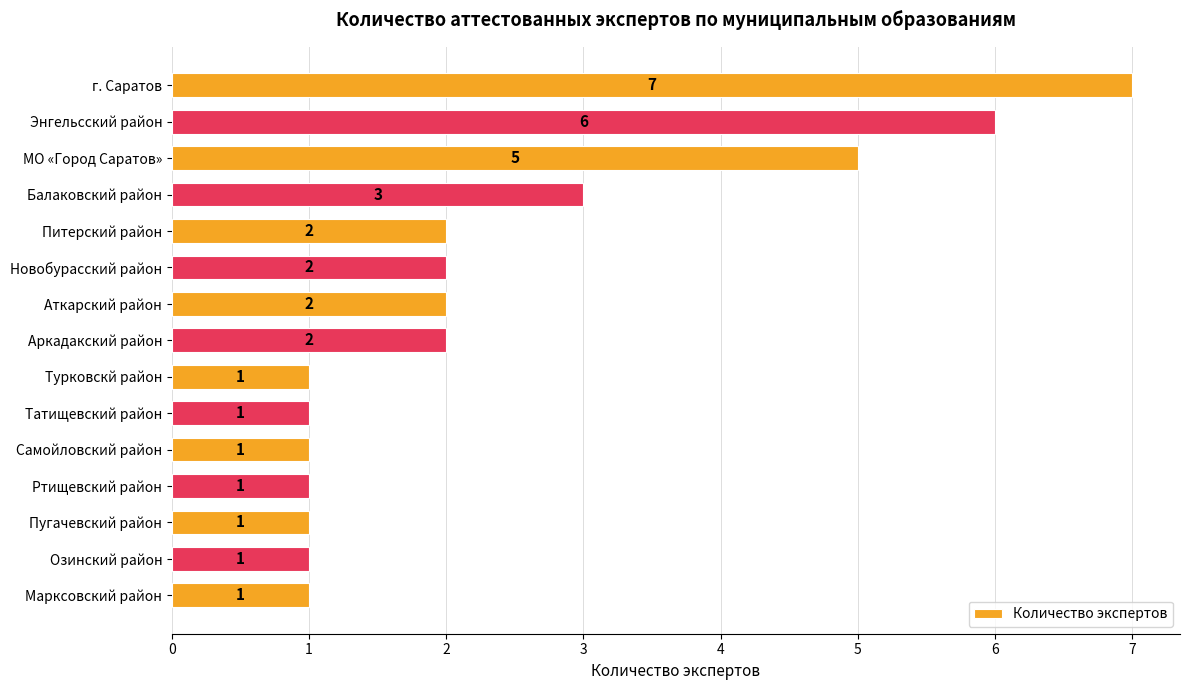

Reading top to bottom, extract all data points from this chart.

7	6	5	3	2	2	2	2	1	1	1	1	1	1	1